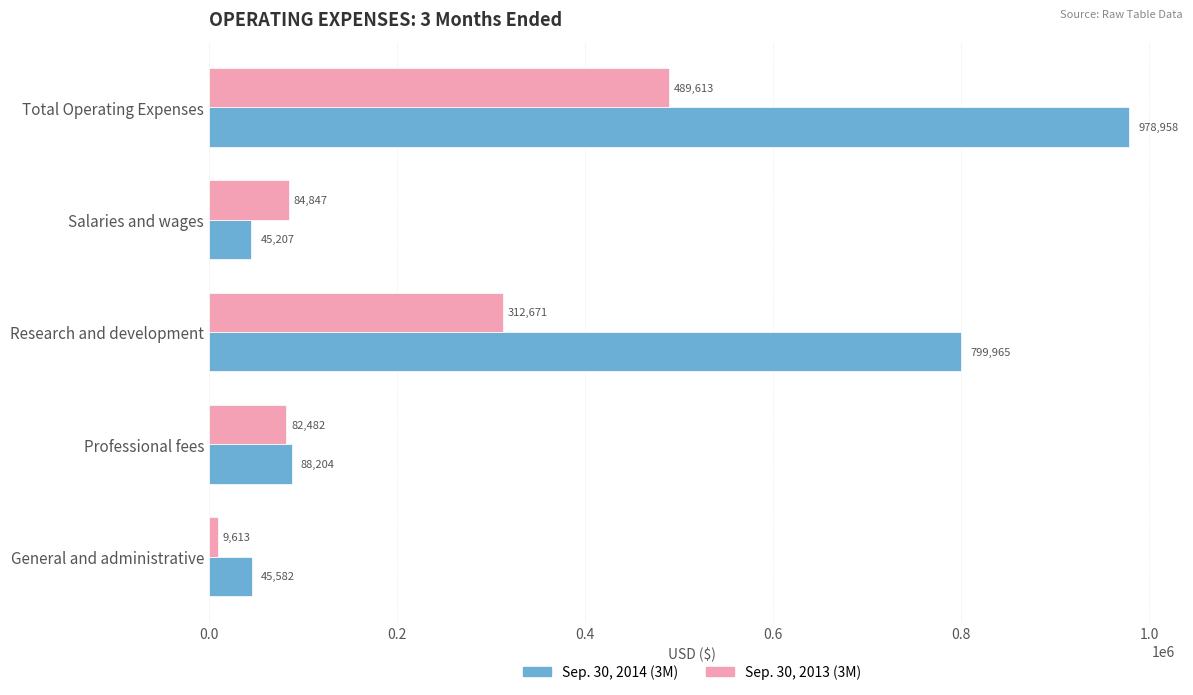

What is the total value across all series at Professional fees?

170686